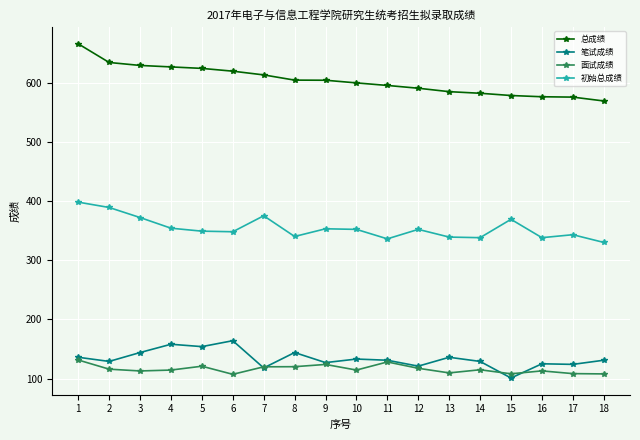

What are all the series names shown in the legend?

总成绩, 笔试成绩, 面试成绩, 初始总成绩